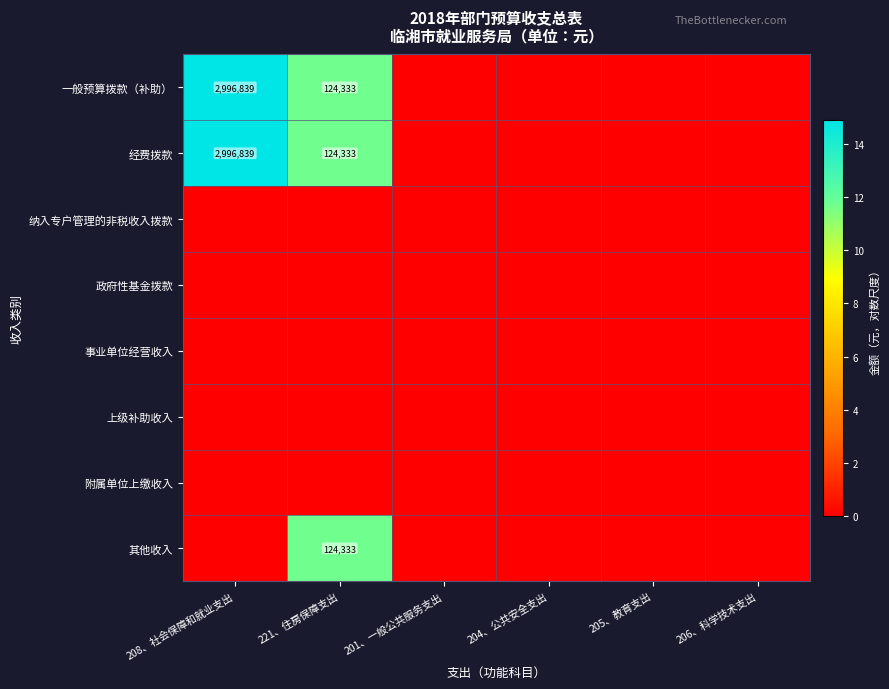

Which label corresponds to the largest value in the chart?

208、社会保障和就业支出